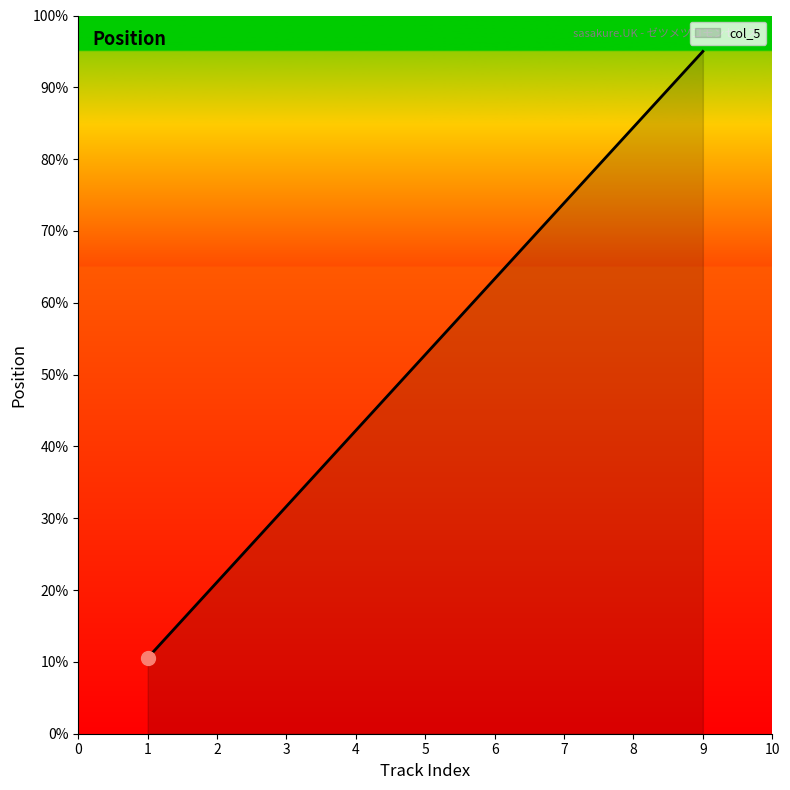

At which category does the chart reach its minimum across all series?

1